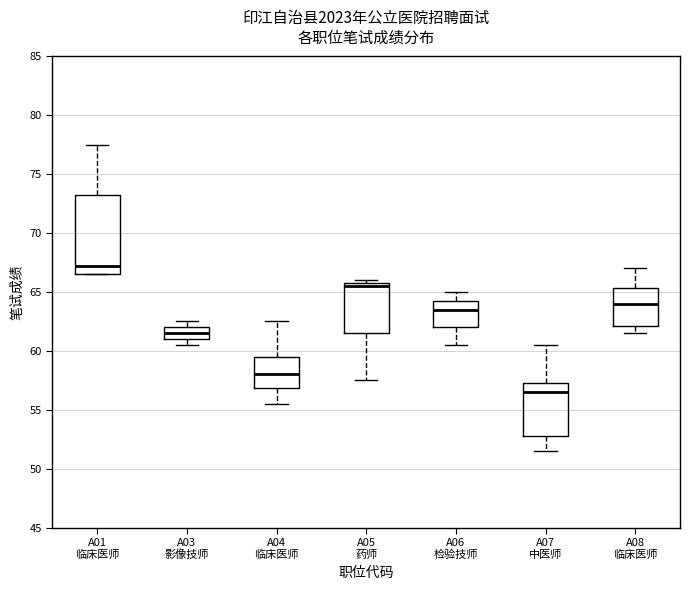

Which box's median line is the lowest?

A07 中医师